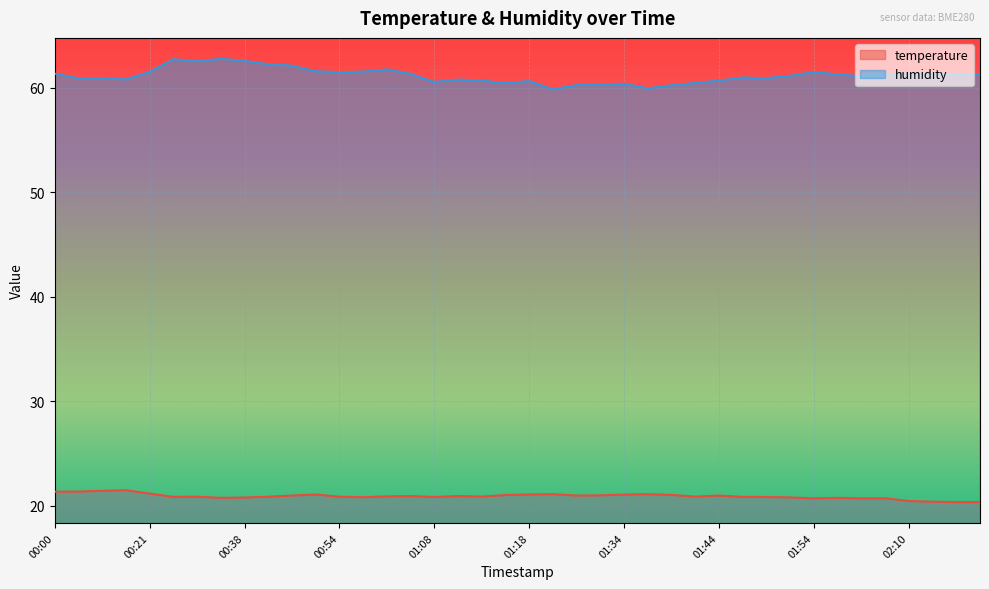

The value of temperature at 01:31 is 21.0. True or false?

True